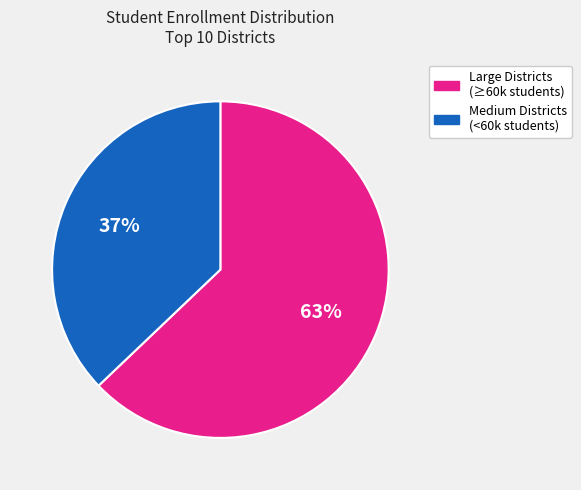

Is there a majority slice in this chart?

Yes